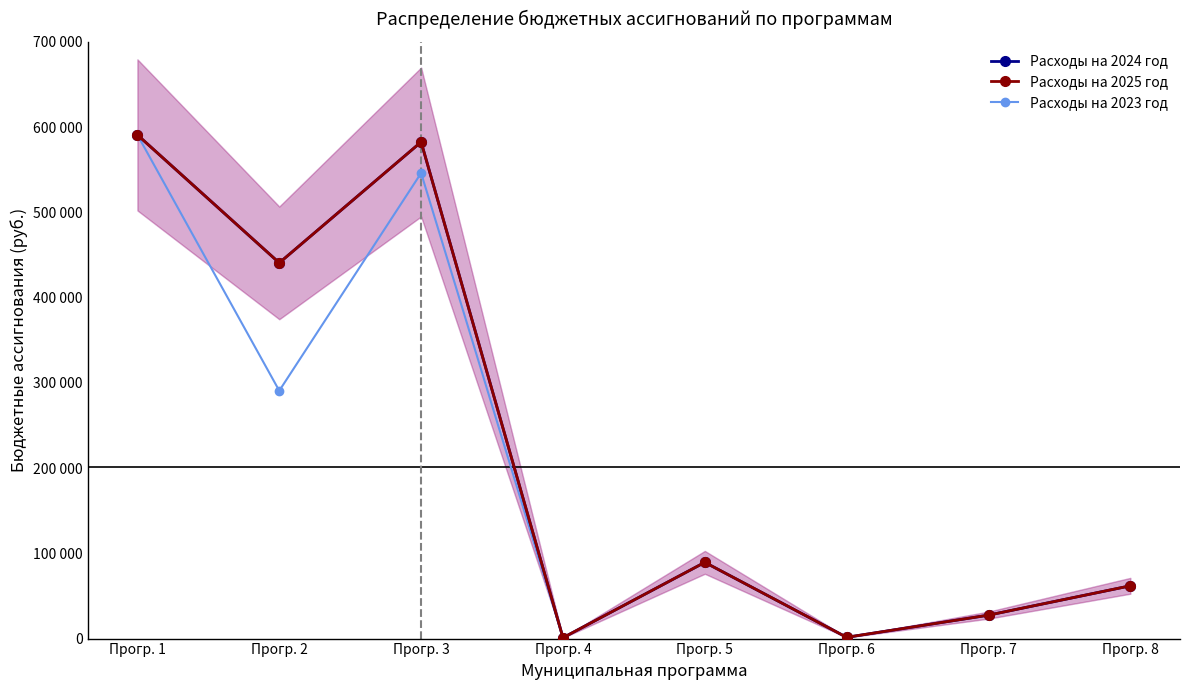

What are all the series names shown in the legend?

Расходы на 2024 год, Расходы на 2025 год, Расходы на 2023 год